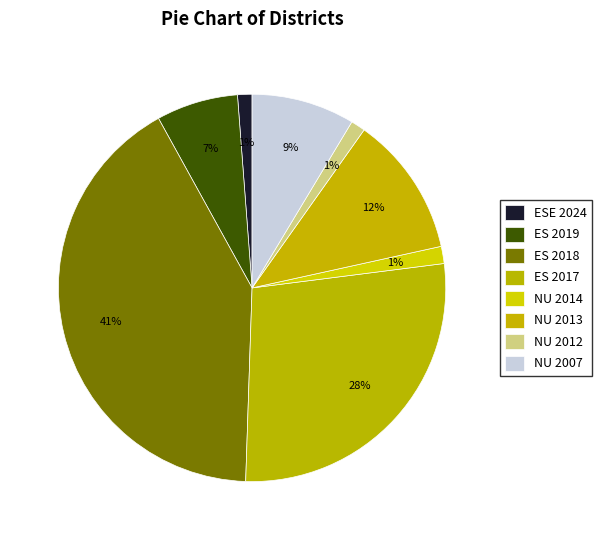

To the nearest percent, what portion does NU 2014 represent?

1%